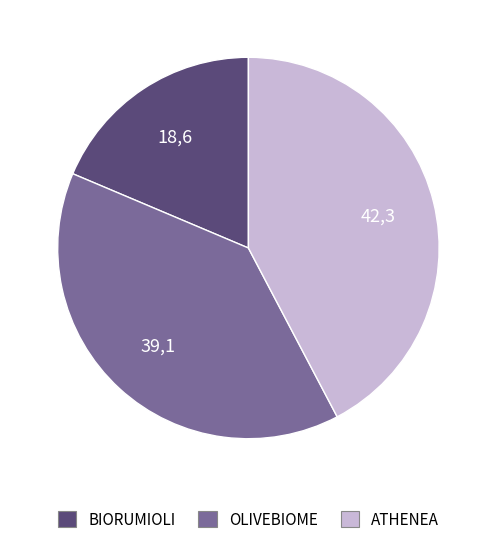

The OLIVEBIOME slice represents 52% of the pie. True or false?

False